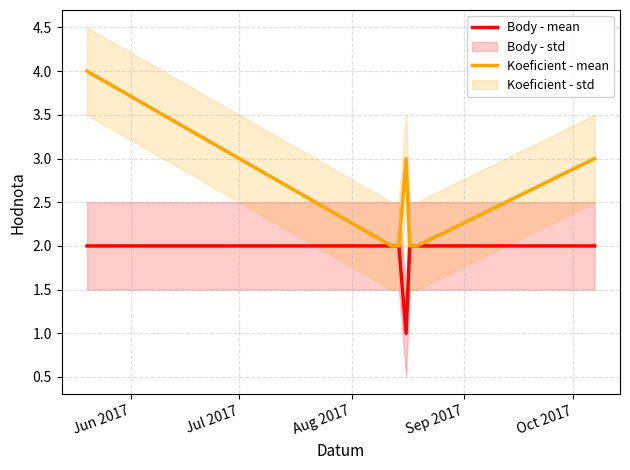

What is the highest value of the Koeficient - mean series?

4